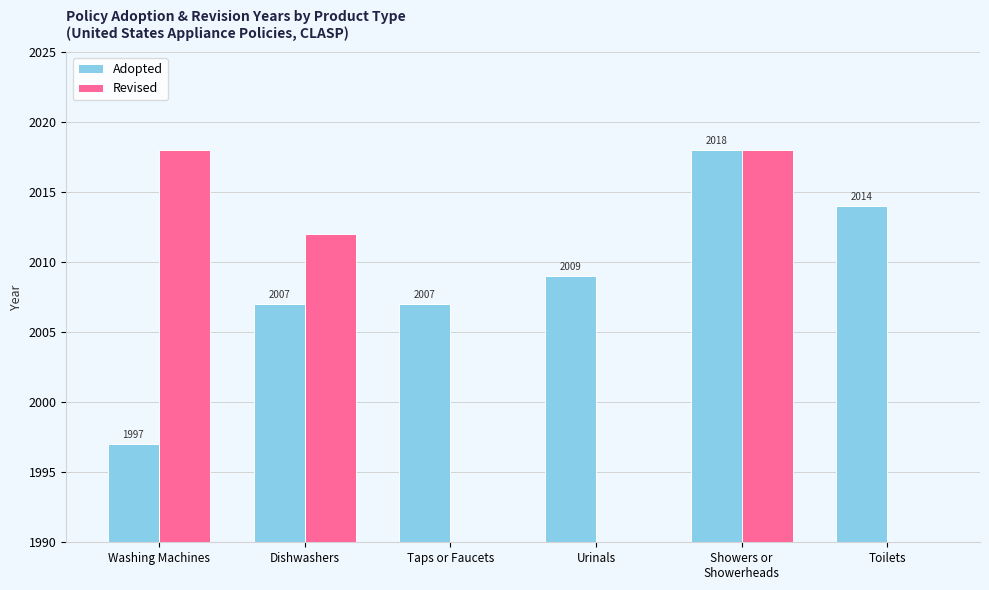

Reading left to right, list all the values displayed in this chart.

Washing Machines=1997	Dishwashers=2007	Taps or Faucets=2007	Urinals=2009	Showers or
Showerheads=2018	Toilets=2014